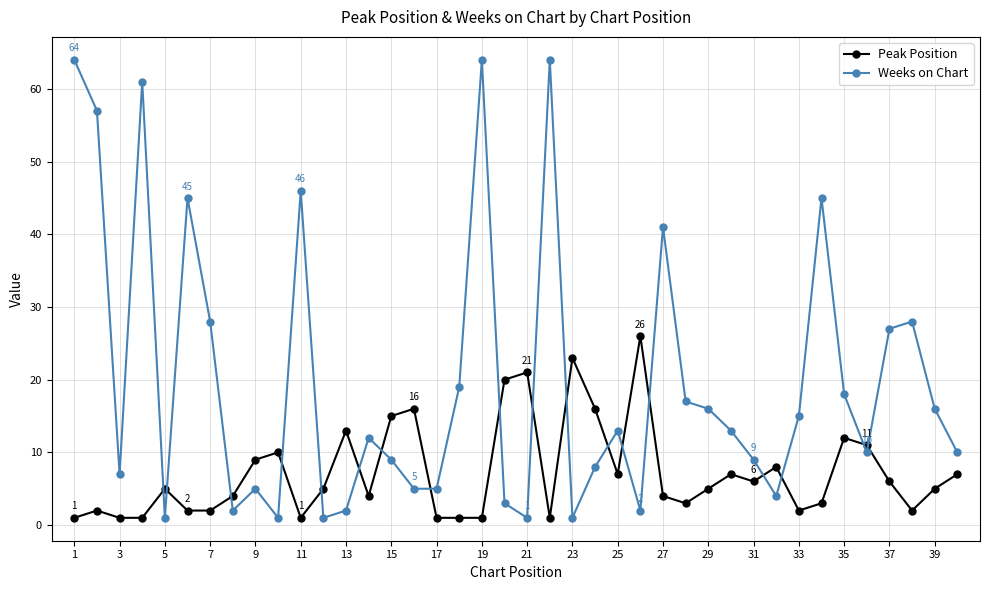

Which series has the largest total across all categories?

Weeks on Chart